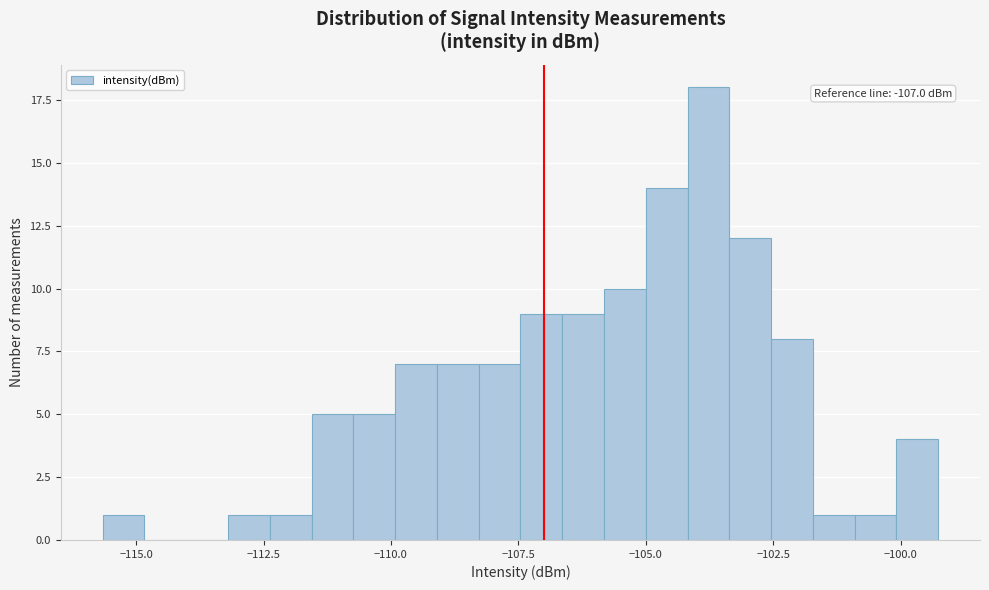

Around what value on the x-axis is the tallest bar? Give the approximate position of its centre, as read against the axis.

-104.0